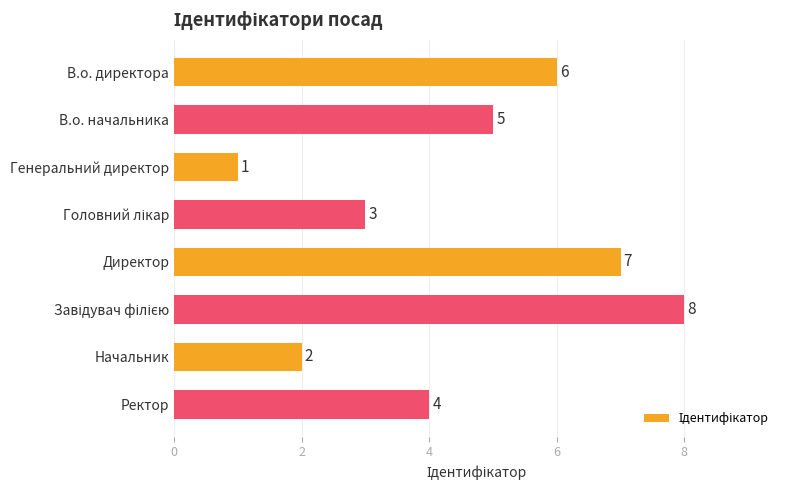

What is the sum of the values at Начальник and Директор?

9